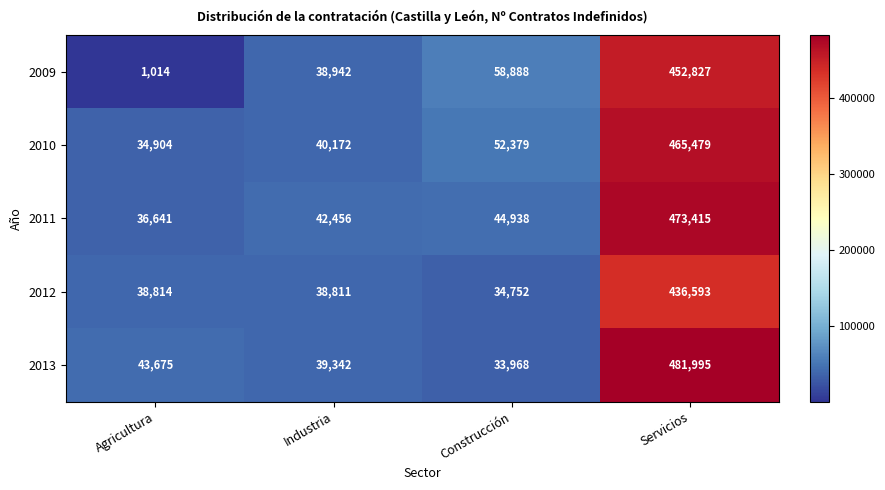

Count the number of data series in this chart.

5